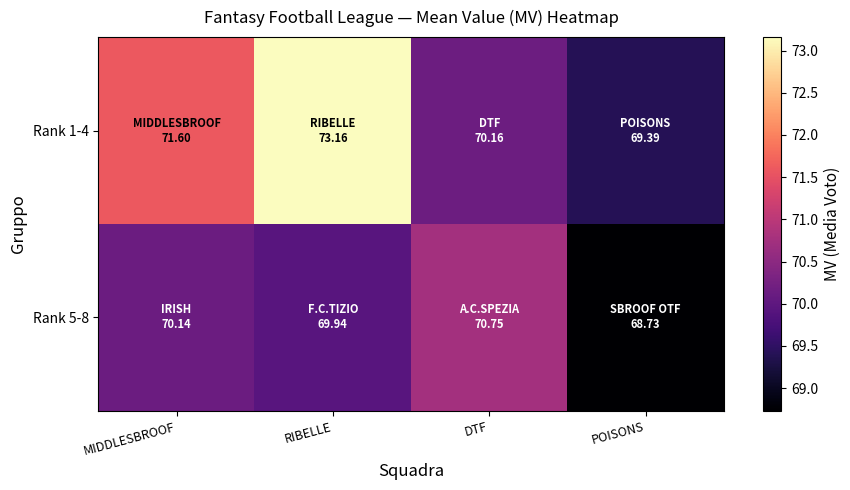

What is the total value across all series at DTF?

140.9